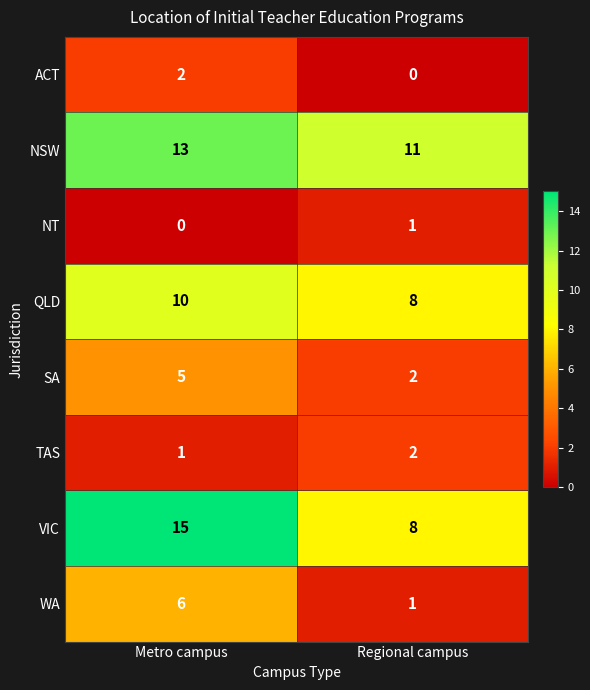

At which label does NSW reach its minimum?

Regional campus